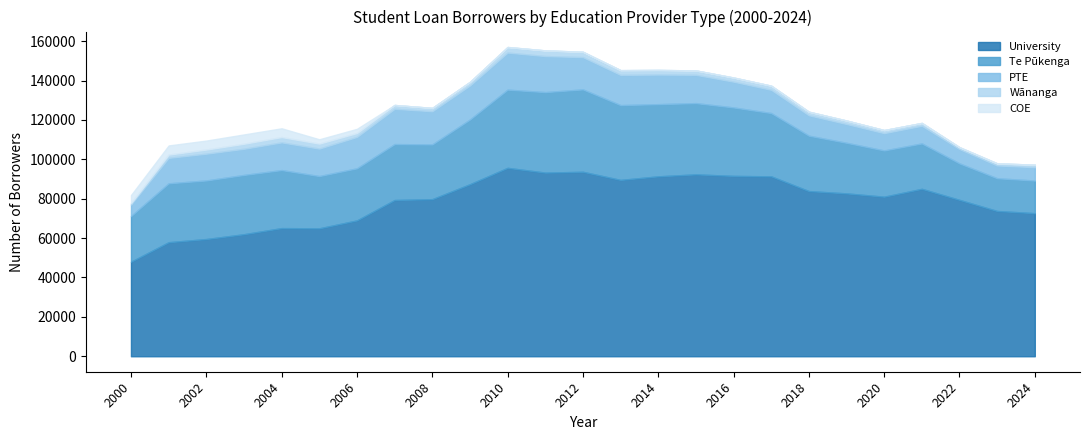

What is the difference between the Wānanga values at 2010 and 2023?

1767